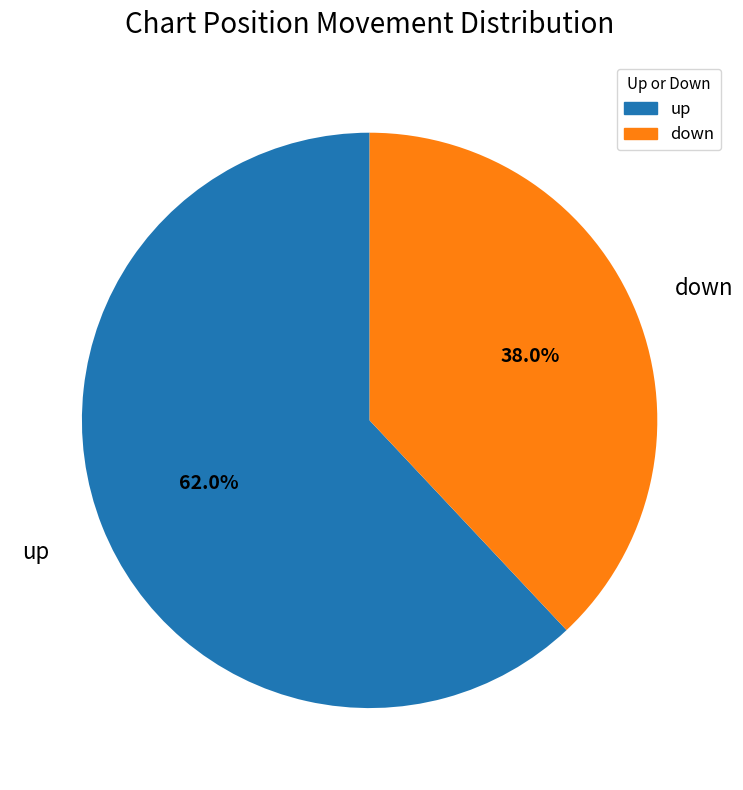

Count the number of slices in the pie.

2